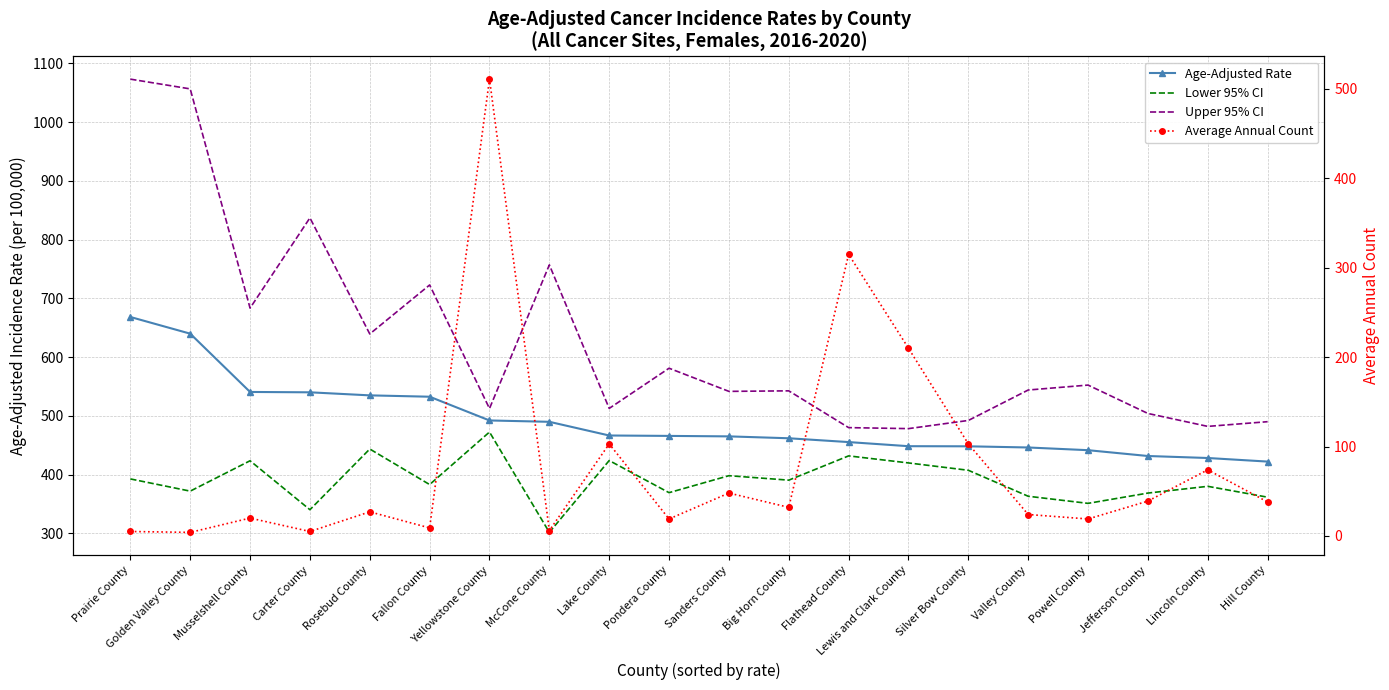

Where is the first local maximum for Average Annual Count?

Musselshell County